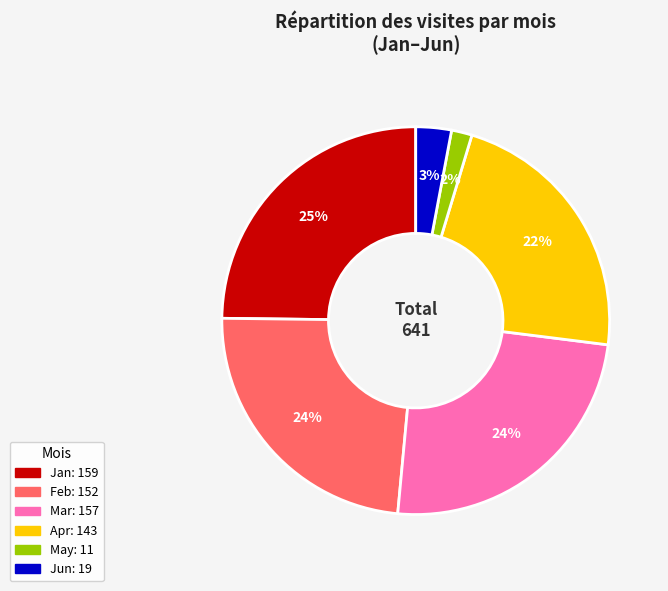

Is there a majority slice in this chart?

No